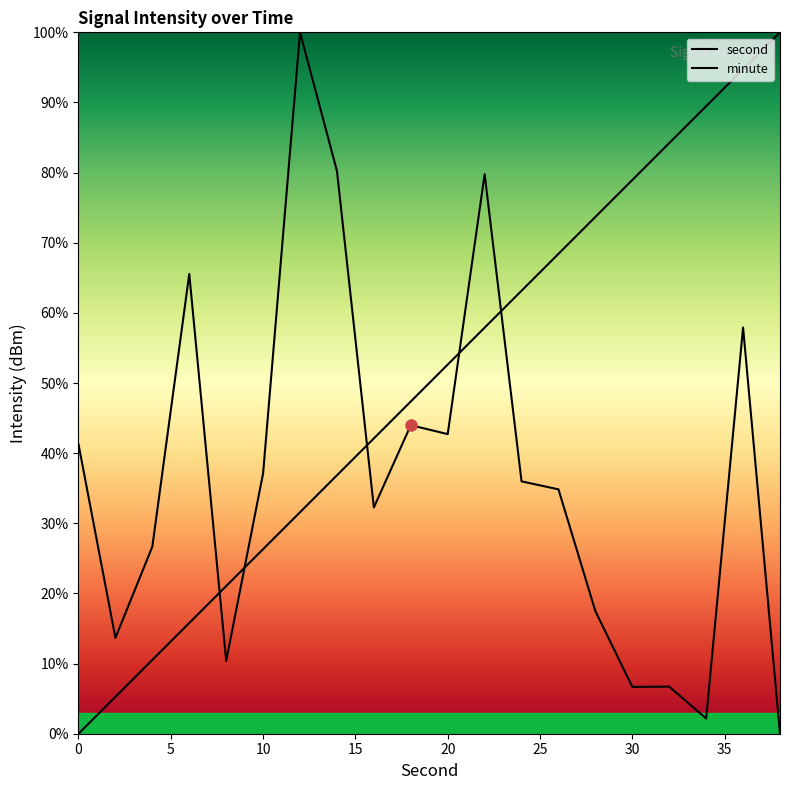

What is the spread (max minus min) of values at 22?

21.9